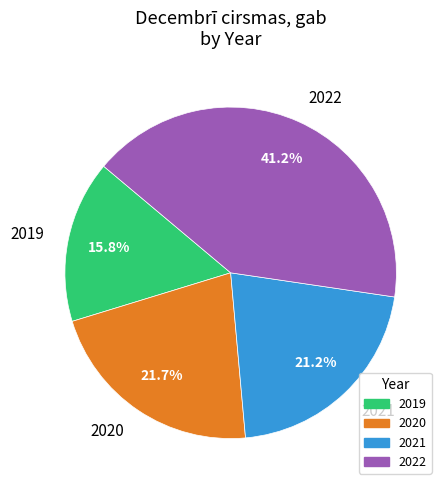

Is there a majority slice in this chart?

No